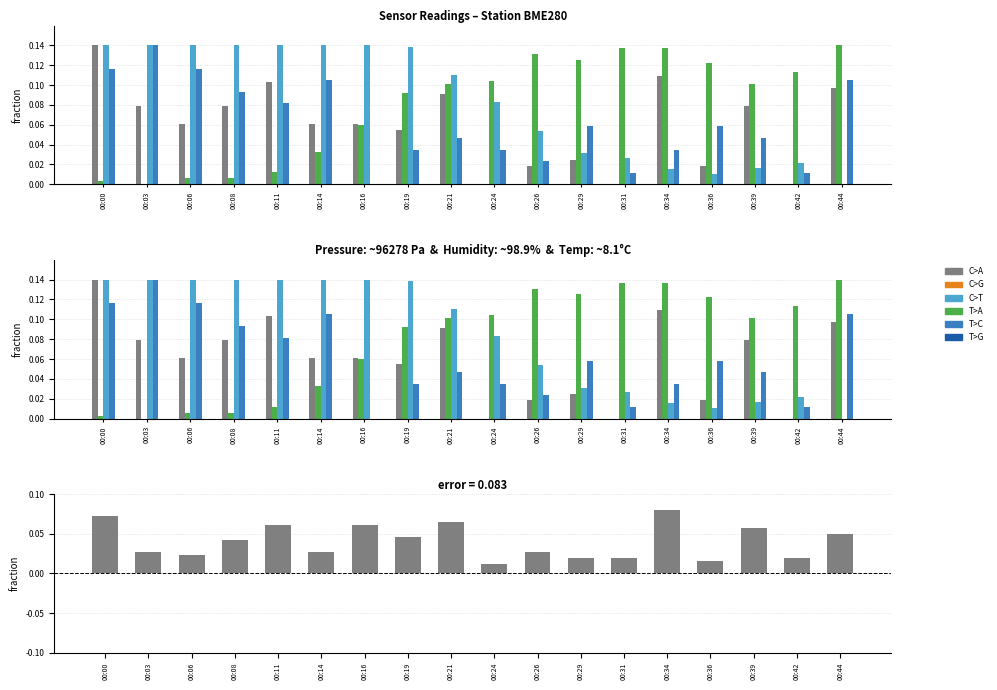

What is the spread (max minus min) of values at 00:21?

0.1